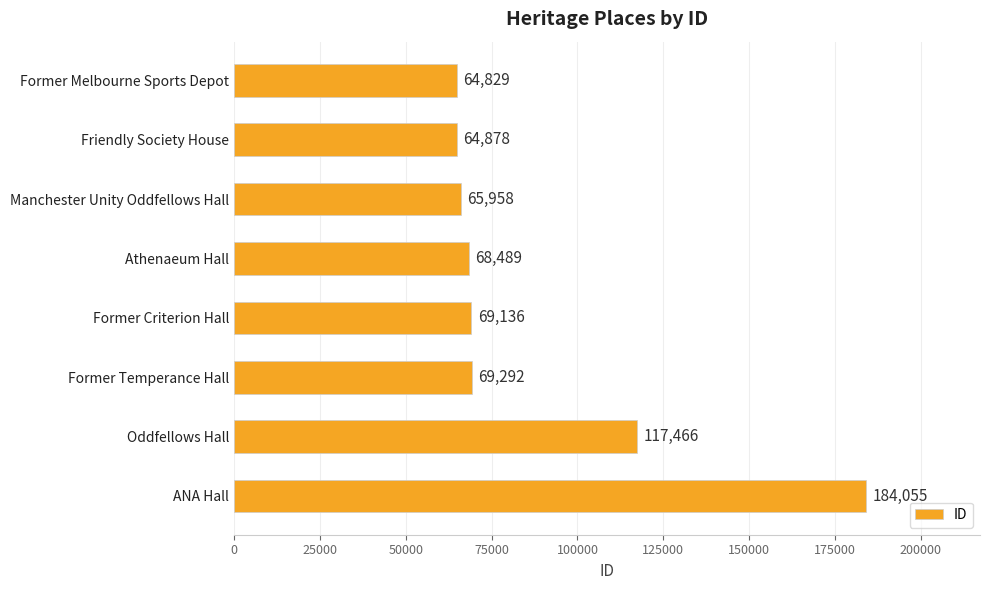

Rank the categories by value from highest to lowest.

ANA Hall, Oddfellows Hall, Former Temperance Hall, Former Criterion Hall, Athenaeum Hall, Manchester Unity Oddfellows Hall, Friendly Society House, Former Melbourne Sports Depot